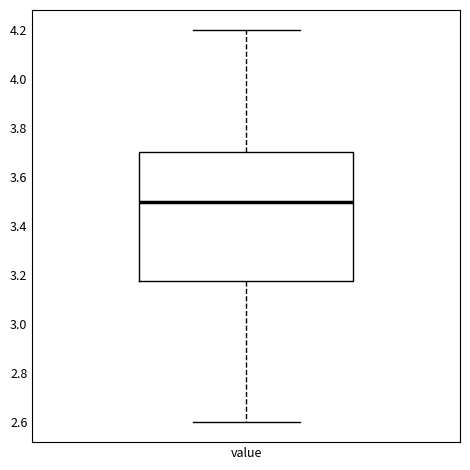

Transcribe this box plot: give where the median line is, the range the box spans, and where the two whiskers end, as read against the y-axis. The values are not printed on the chart, so give them approximately, as read against the axis.

median 3.50, box 3.18 to 3.70, whiskers 2.60 to 4.20